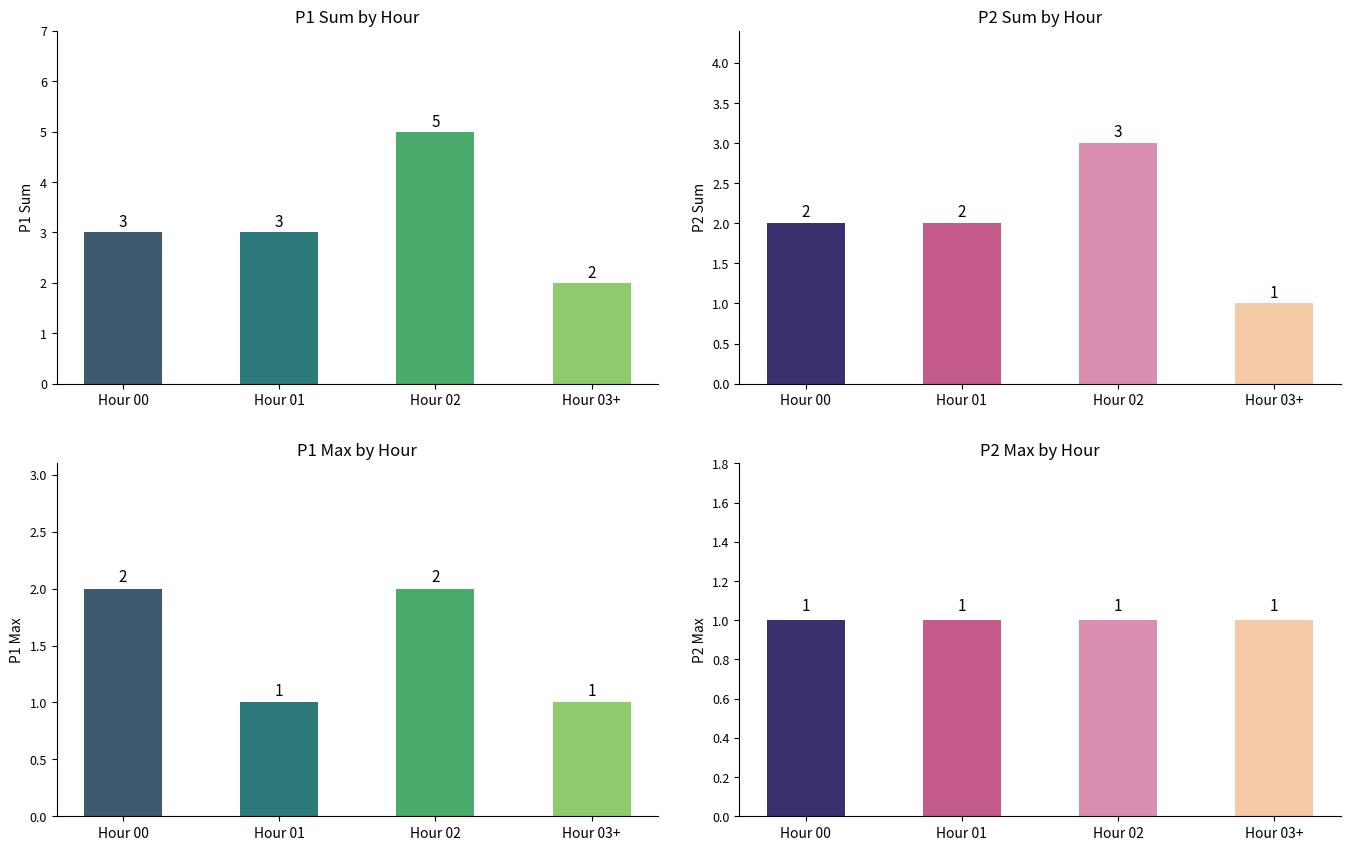

What is the label of the 1st bar from the left?

Hour 00